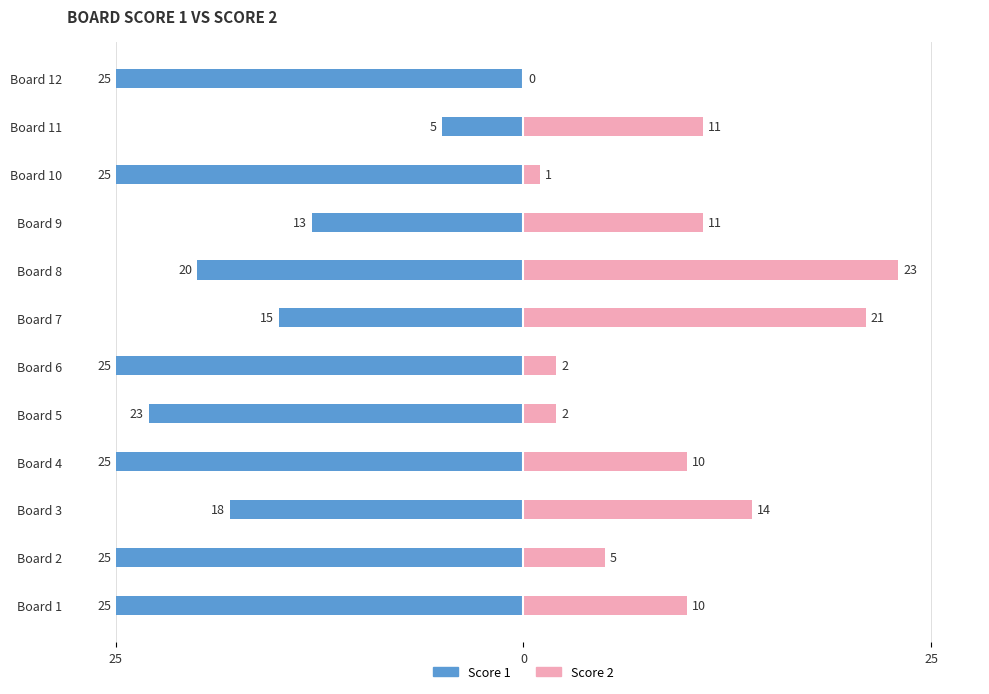

How many values in the Score 2 series are below 10?

5